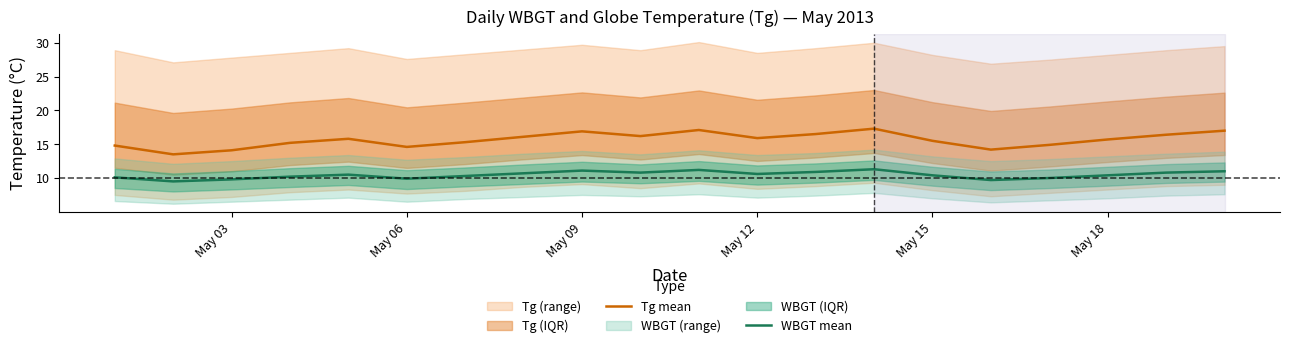

Is it true that Tg mean equals 7.5 at May 09?

False